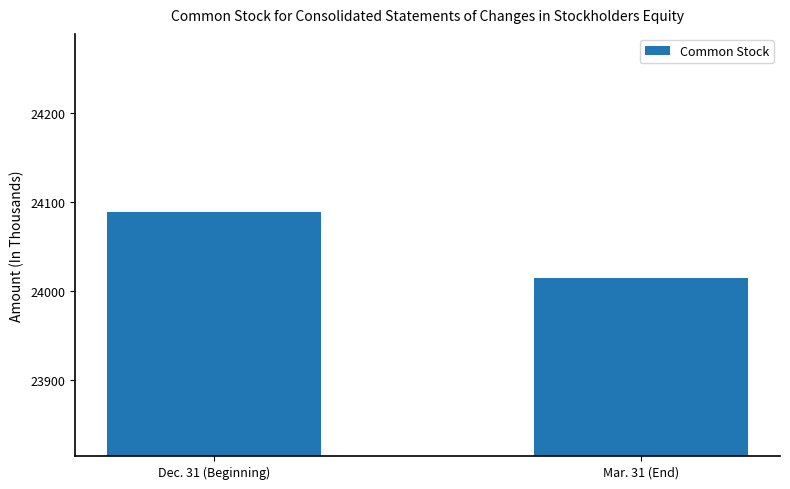

What is the sum of all values?

48103